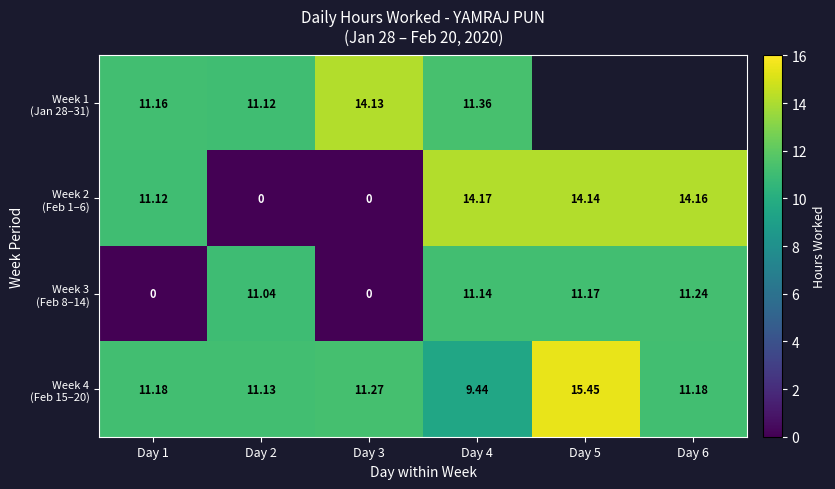

Rank the categories by Week 2 (Feb 1–6) value from highest to lowest.

Day 4, Day 6, Day 5, Day 1, Day 2, Day 3